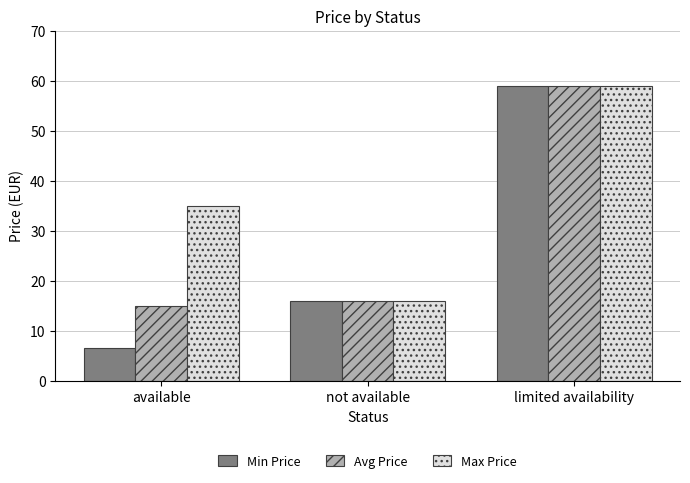

Which series has the widest spread of values?

Min Price